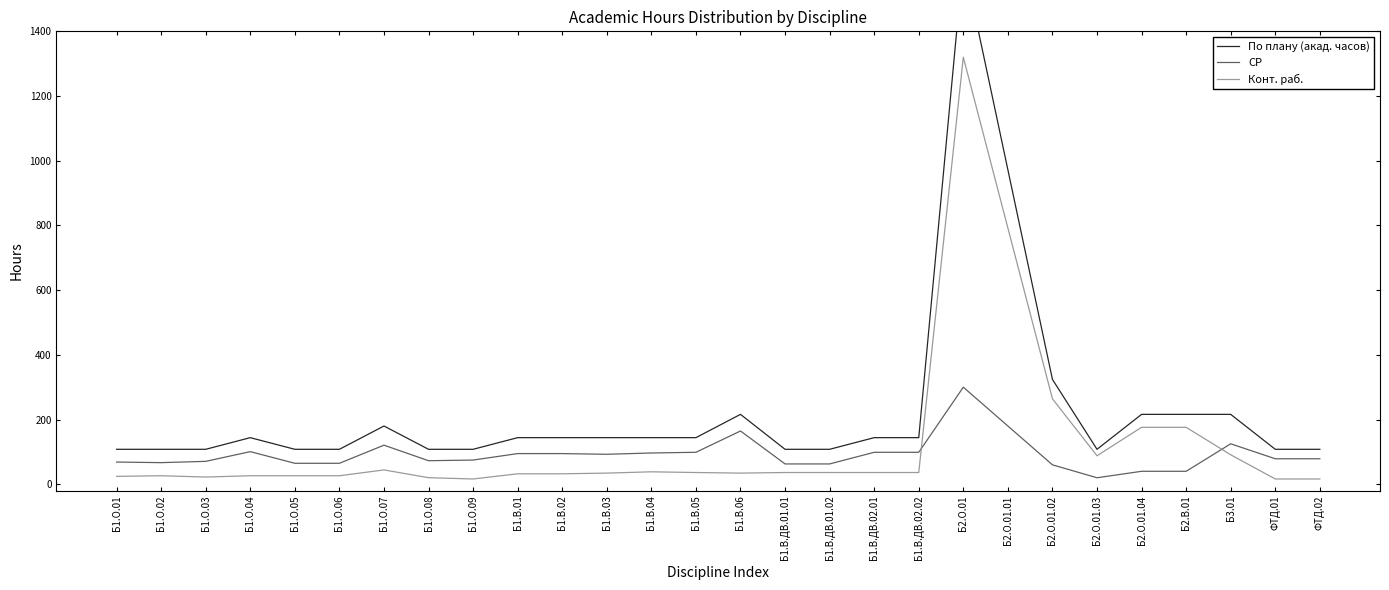

True or false: Конт. раб. has more than 1 interior local peaks.

True